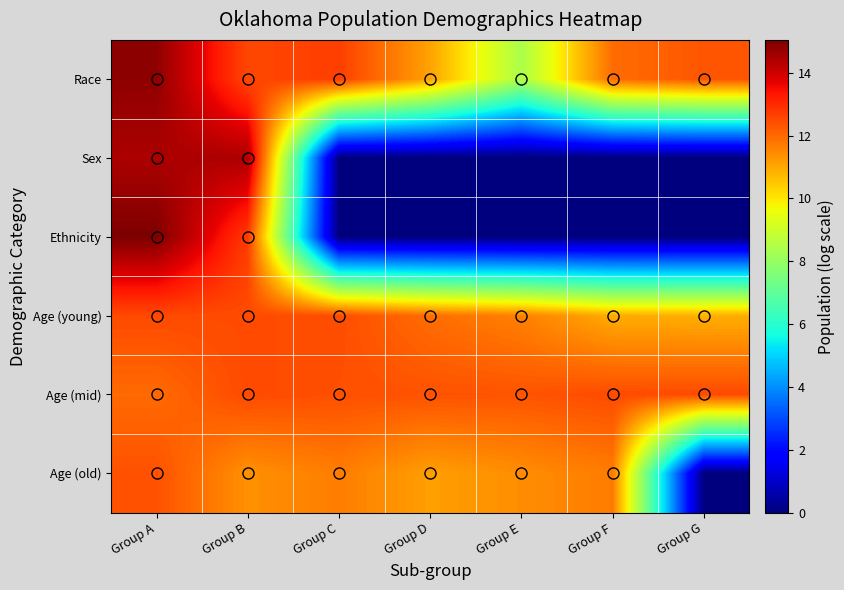

Which category has the lowest value across all series?

Group C